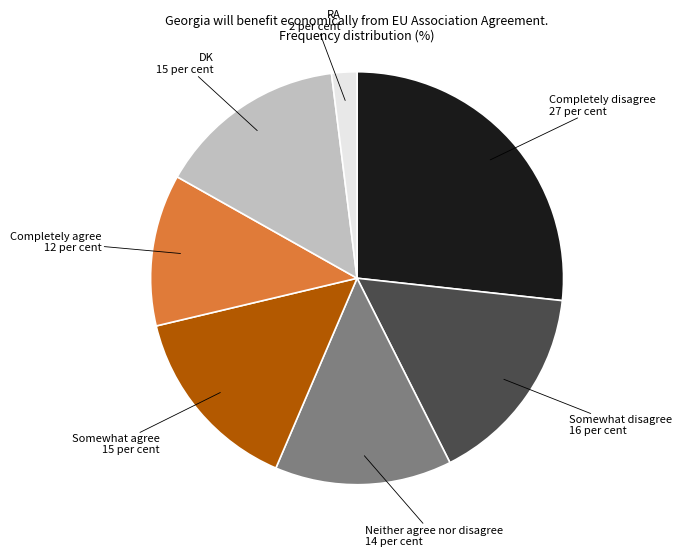

Is there any slice that represents more than half of the pie?

No